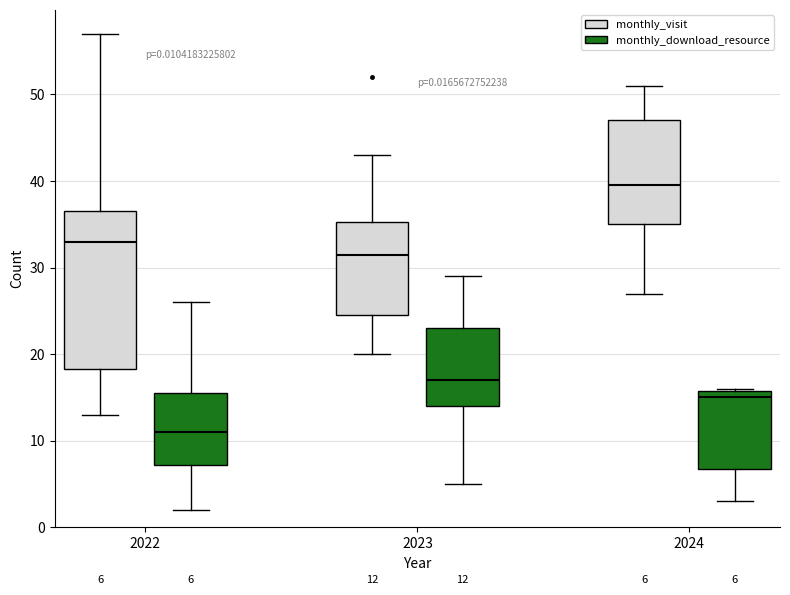

Comparing the boxes themselves (not the whiskers), which one is the tallest?

2022 (monthly_visit)